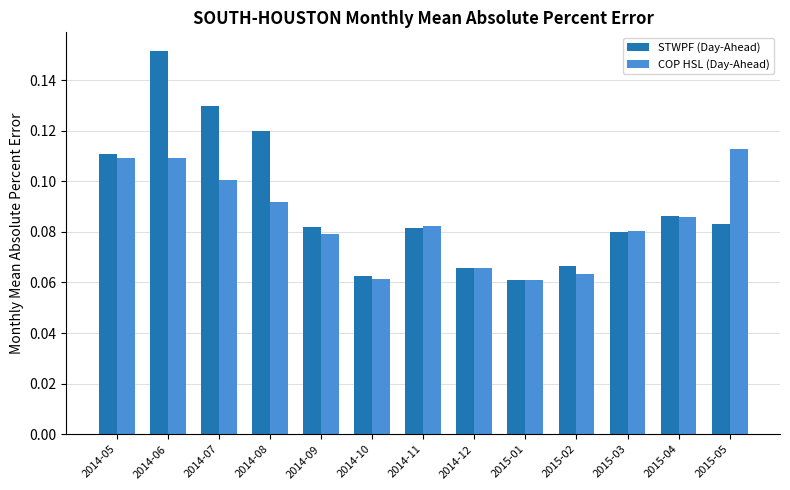

What is the label of the 2nd bar from the left?

2014-06